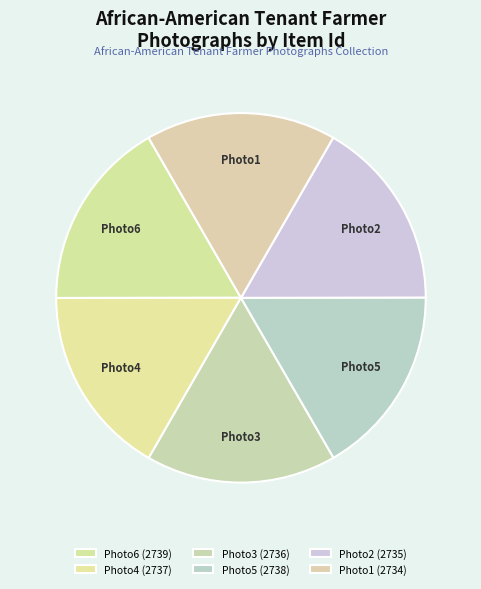

Is there any slice that represents more than half of the pie?

No